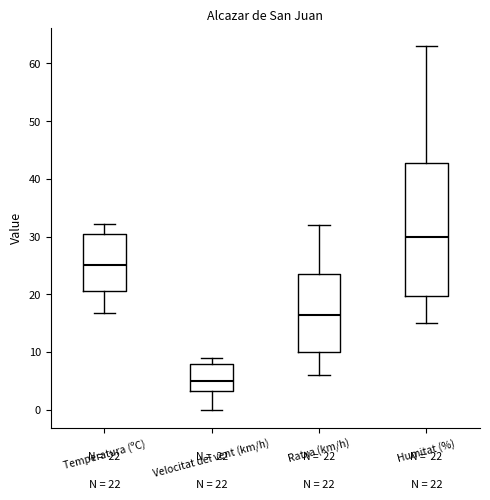

Comparing the boxes themselves (not the whiskers), which one is the tallest?

Humitat (%)